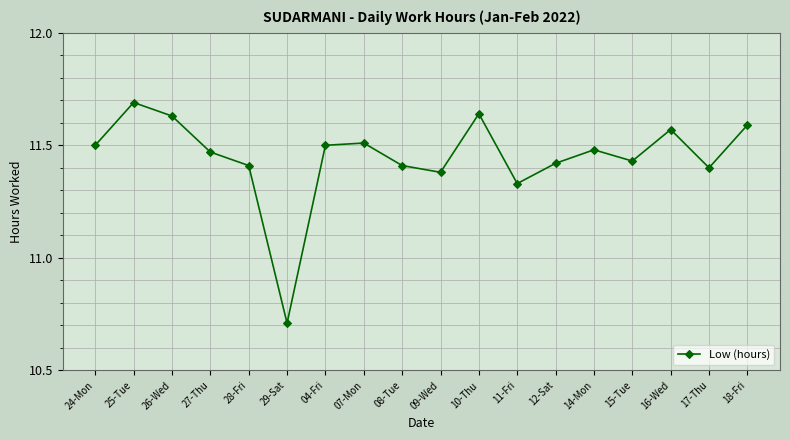

Which has a higher value, 27-Thu or 26-Wed?

26-Wed